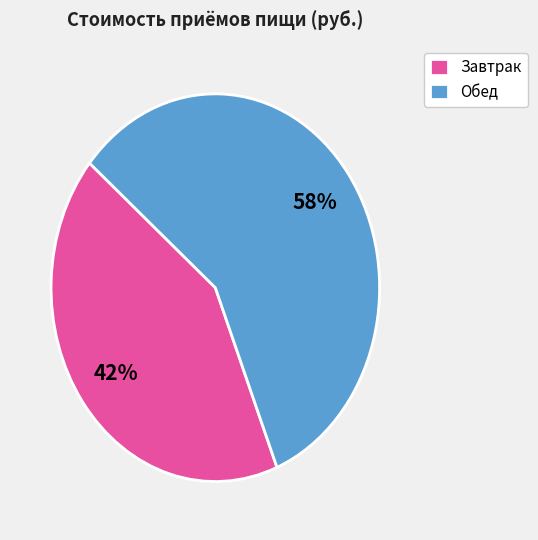

To the nearest percent, what is the difference between the largest and smallest slice percentages?

16%